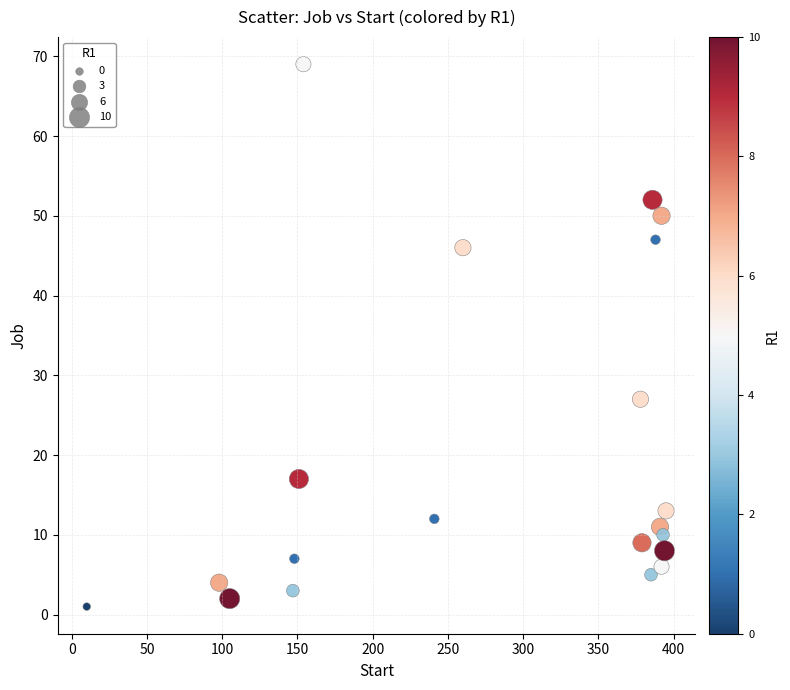

What is the range of Y values (max minus min)?

68